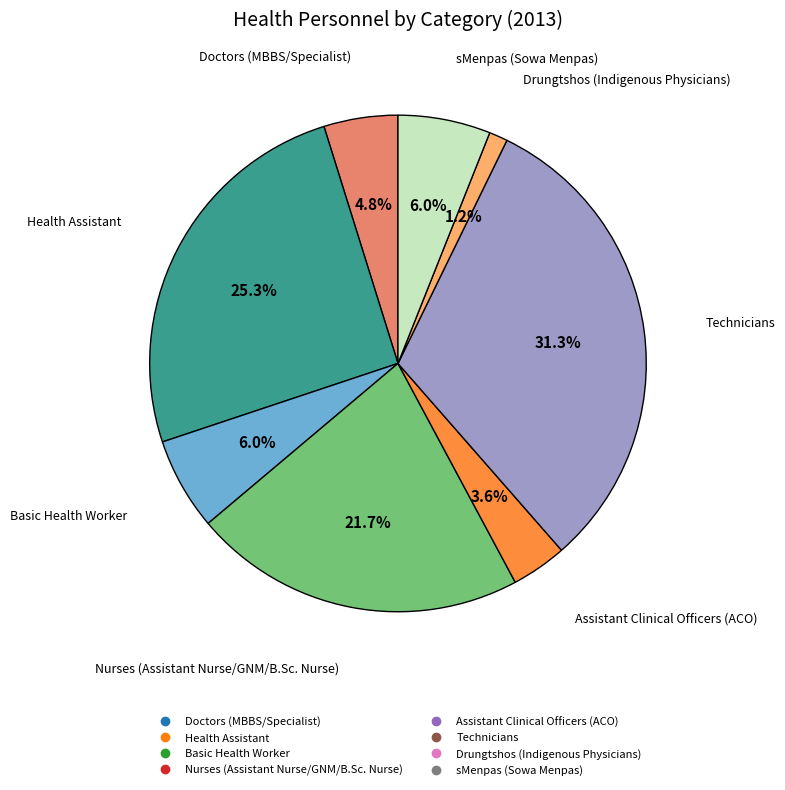

Which has a higher value, Assistant Clinical Officers (ACO) or Nurses (Assistant Nurse/GNM/B.Sc. Nurse)?

Nurses (Assistant Nurse/GNM/B.Sc. Nurse)